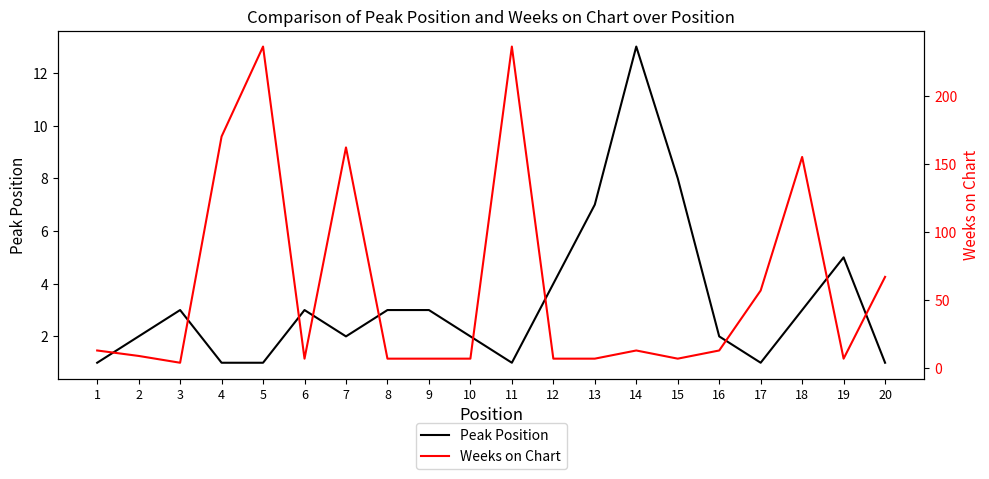

Between 6 and 2, which is larger?

6